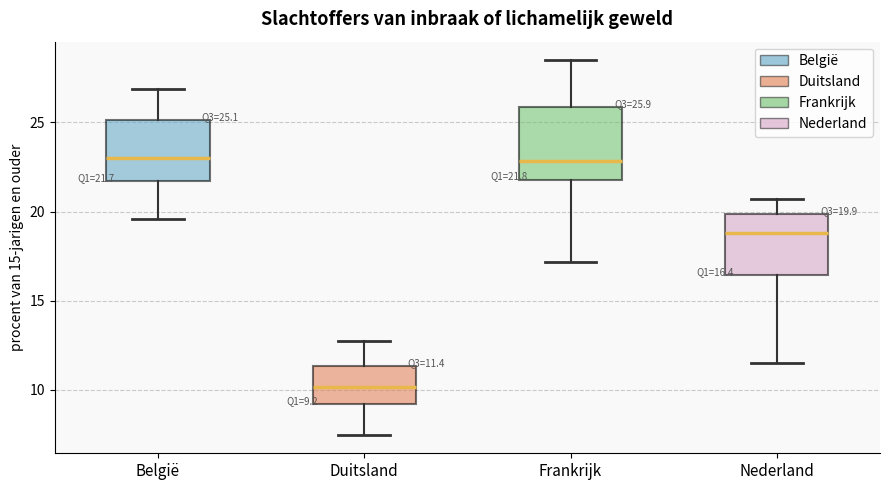

Which box is the tallest, from its lower edge to its upper edge?

Frankrijk